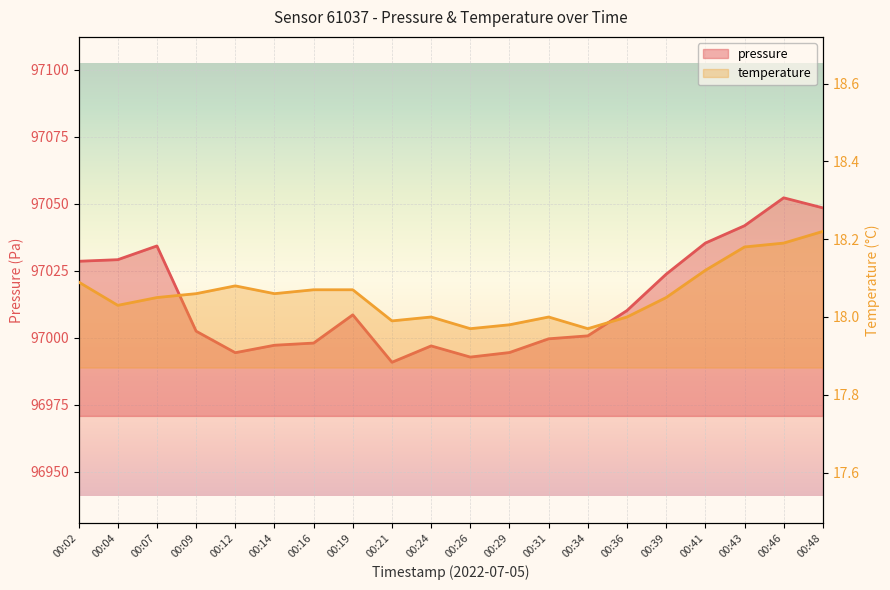

What is the minimum value for pressure?

96990.8